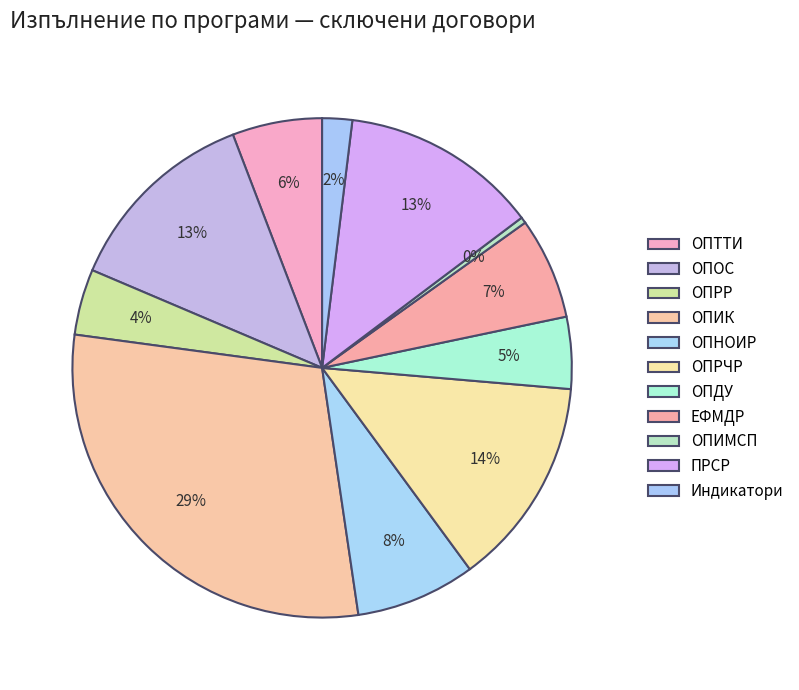

Count the number of slices in the pie.

11